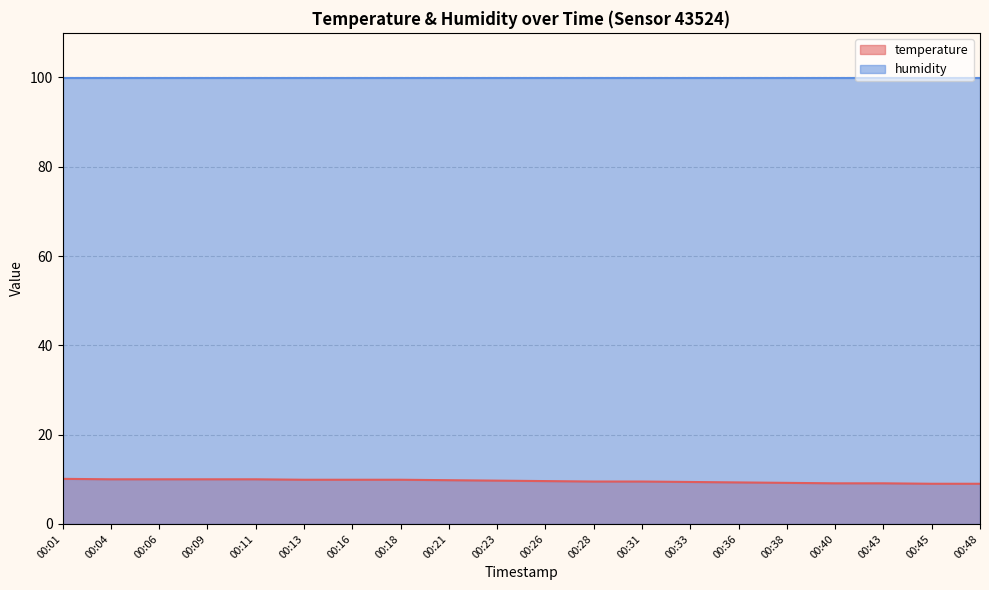

Reading left to right, list all the values displayed in this chart.

10.1	10.0	10.0	10.0	10.0	9.9	9.9	9.9	9.8	9.7	9.6	9.5	9.5	9.4	9.3	9.2	9.1	9.1	9.0	9.0